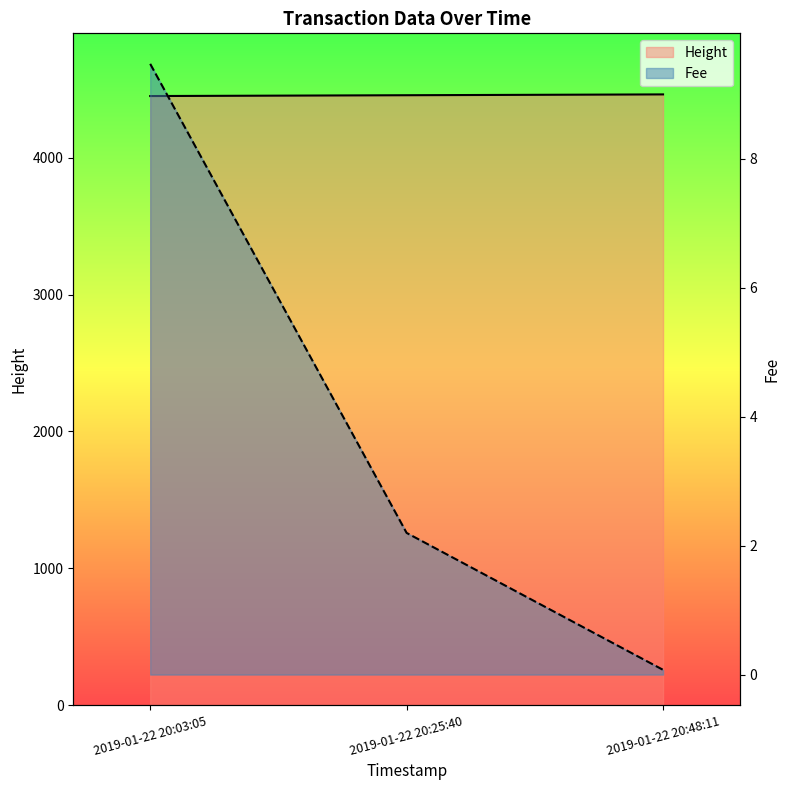

Which series has the widest spread of values?

Height line